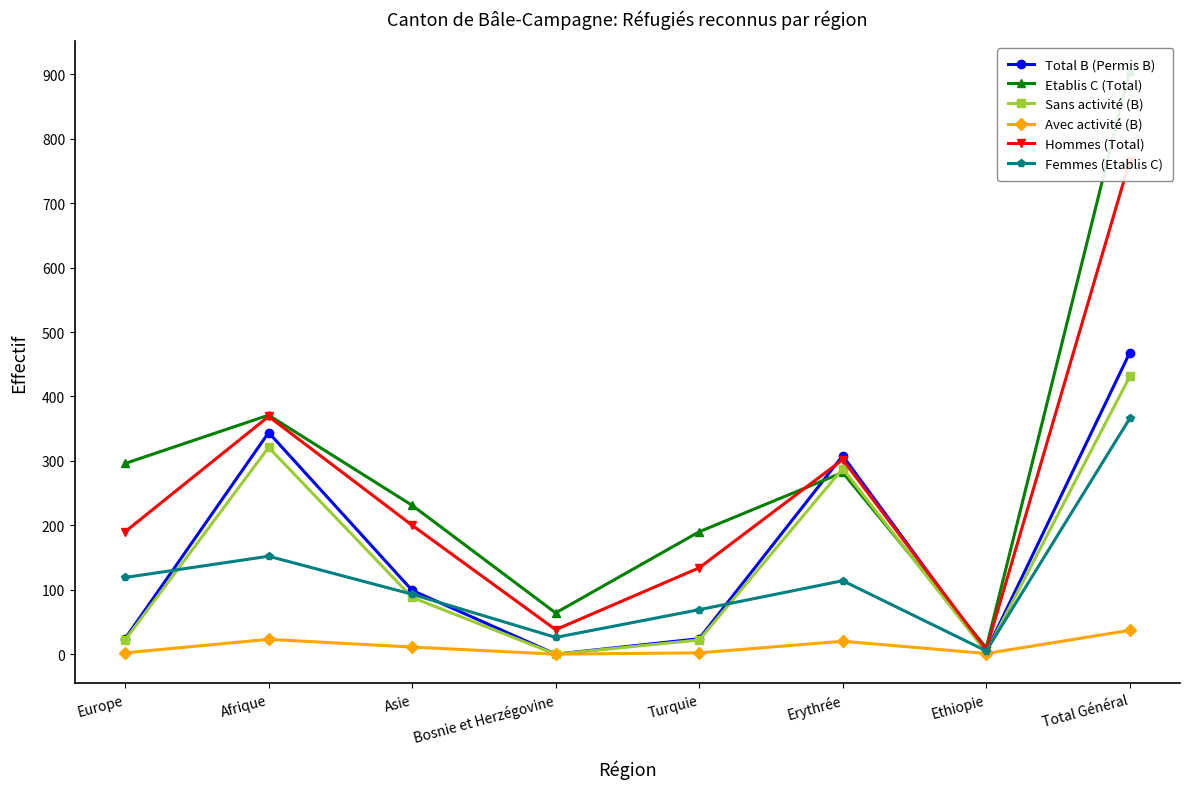

What are all the series names shown in the legend?

Total B (Permis B), Etablis C (Total), Sans activité (B), Avec activité (B), Hommes (Total), Femmes (Etablis C)